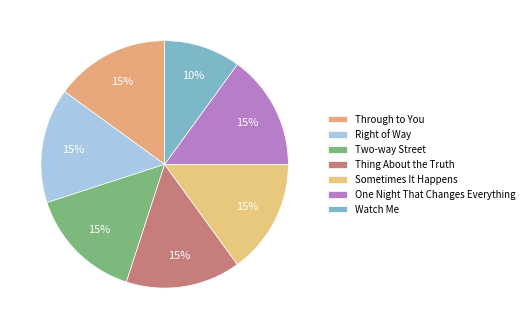

Which category has the biggest portion of the pie?

Through to You